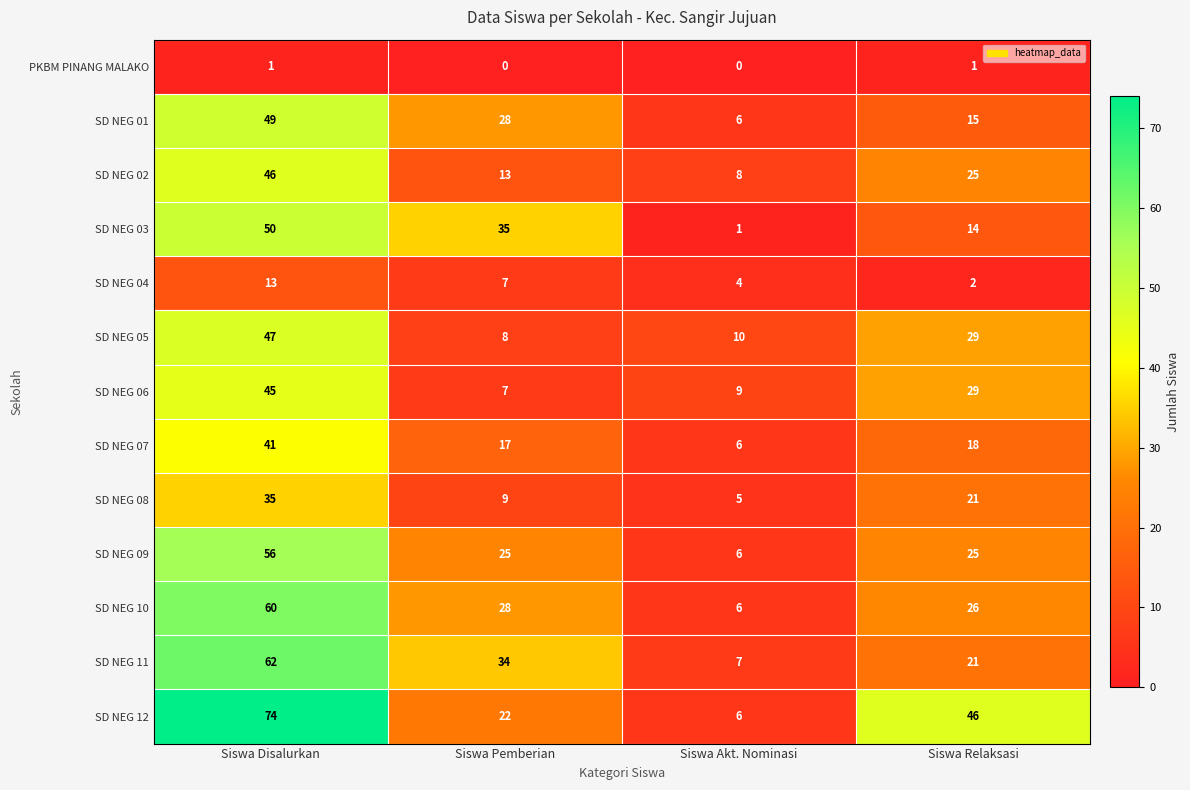

What is the total value across all series at Siswa Pemberian?

233